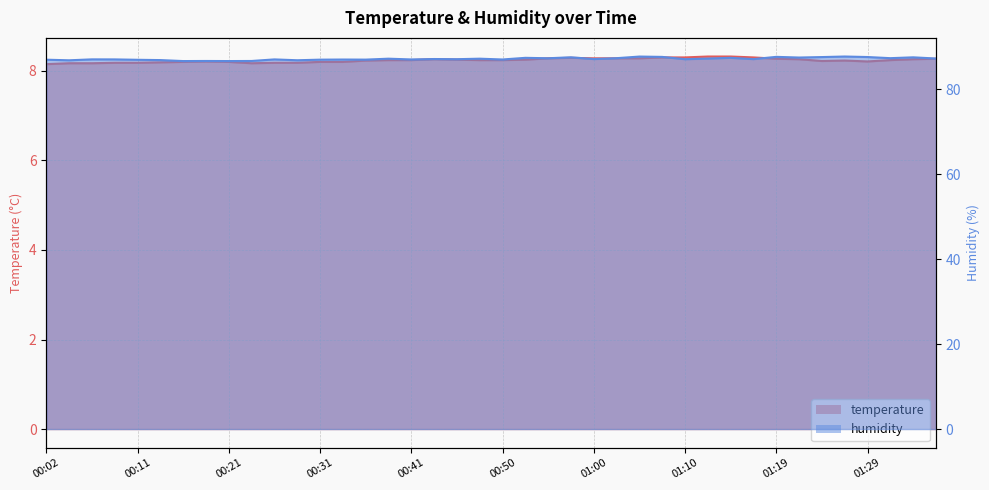

Is it true that humidity equals 87.2 at 01:12?

True